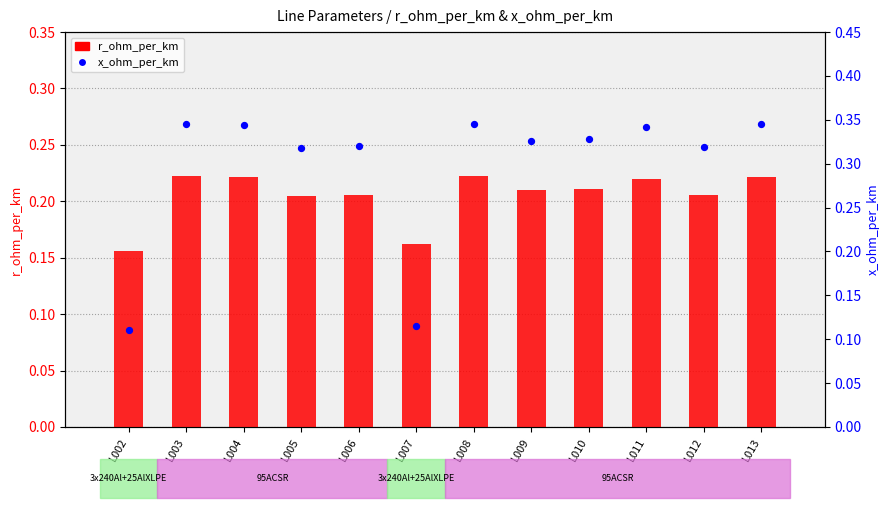

What is the total value across all series at L013?

0.6